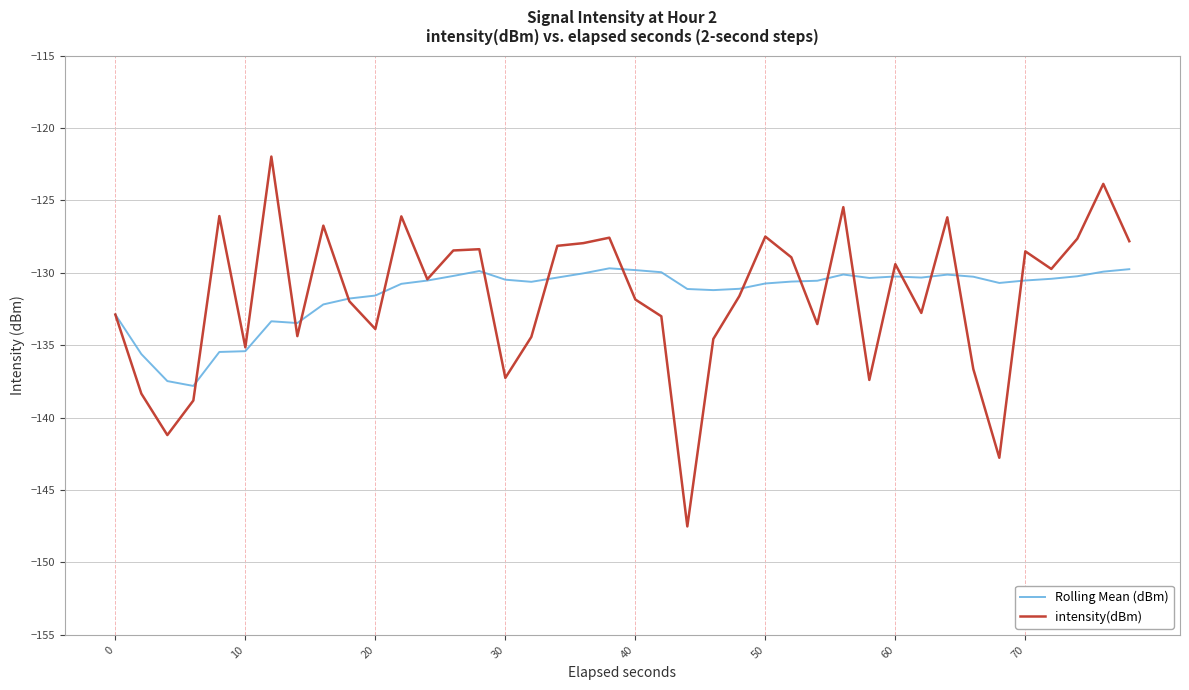

List the series in order of their peak value, lowest first.

Rolling Mean (dBm), intensity(dBm)